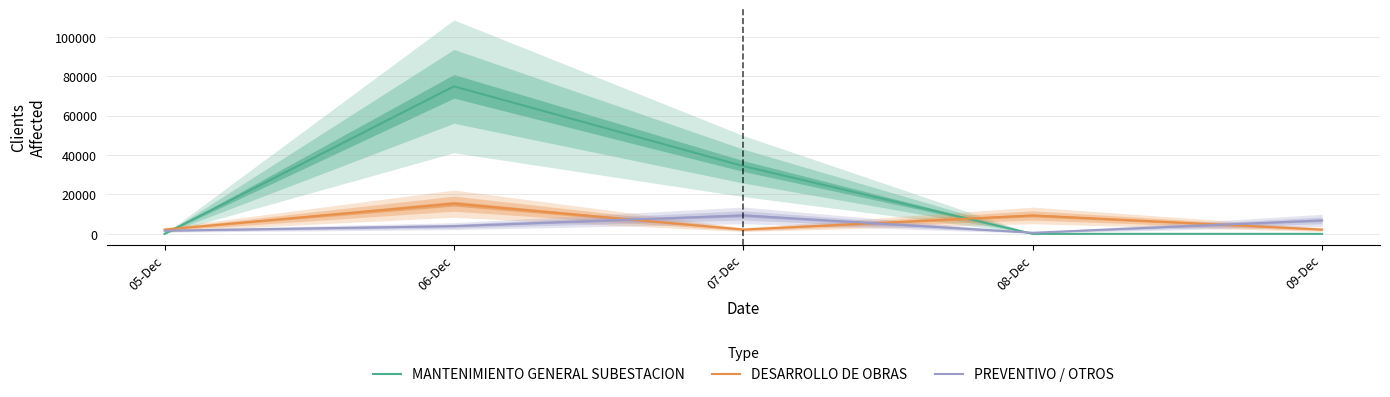

How many interior local peaks does the DESARROLLO DE OBRAS series have?

2